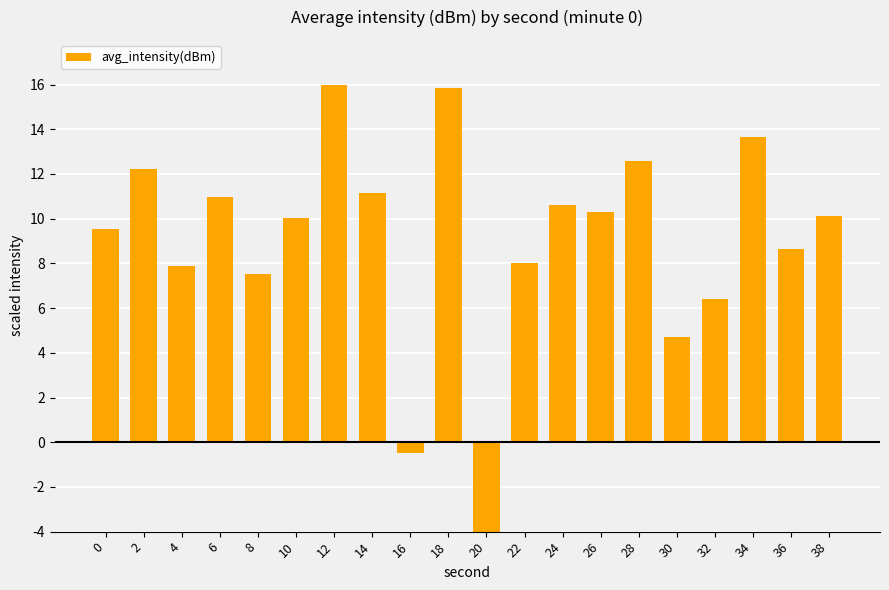

Which category has the lowest value across all series?

20